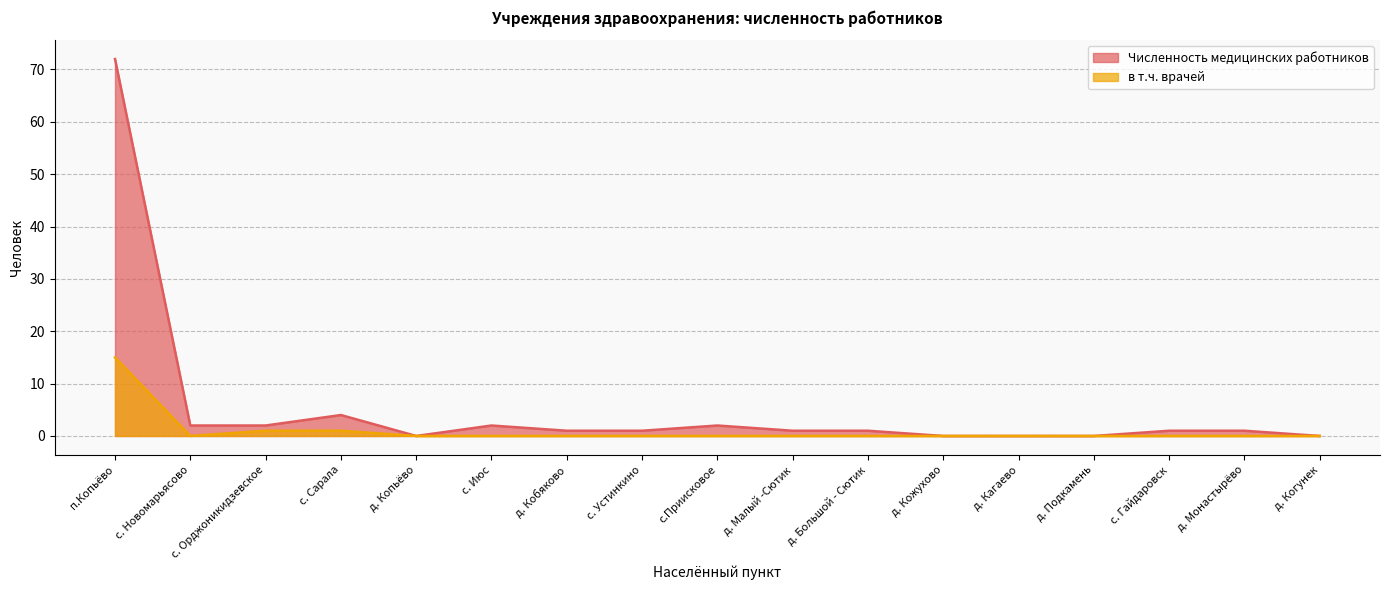

Which series has the largest total across all categories?

Численность медицинских работников